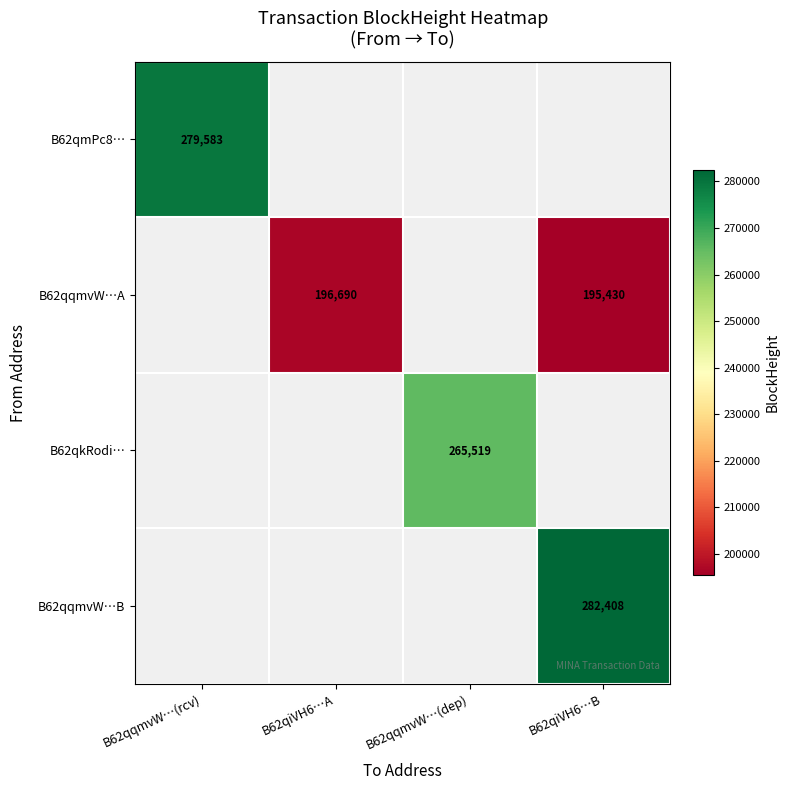

True or false: B62qqmvW…B has a value of 282408 at B62qiVH6…B.

True